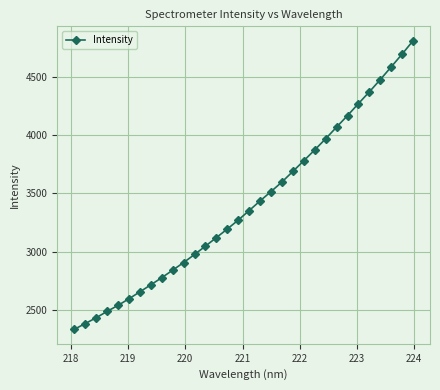

What is the value of the 22nd point from the left?

3781.1